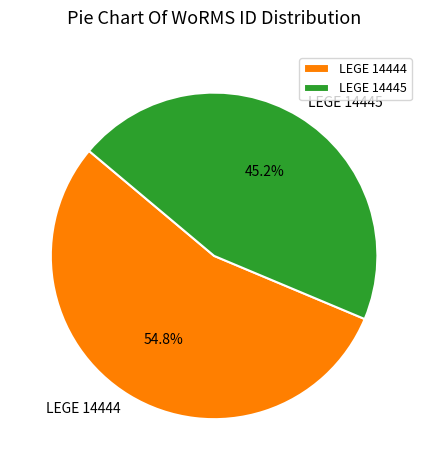

Count the number of slices in the pie.

2